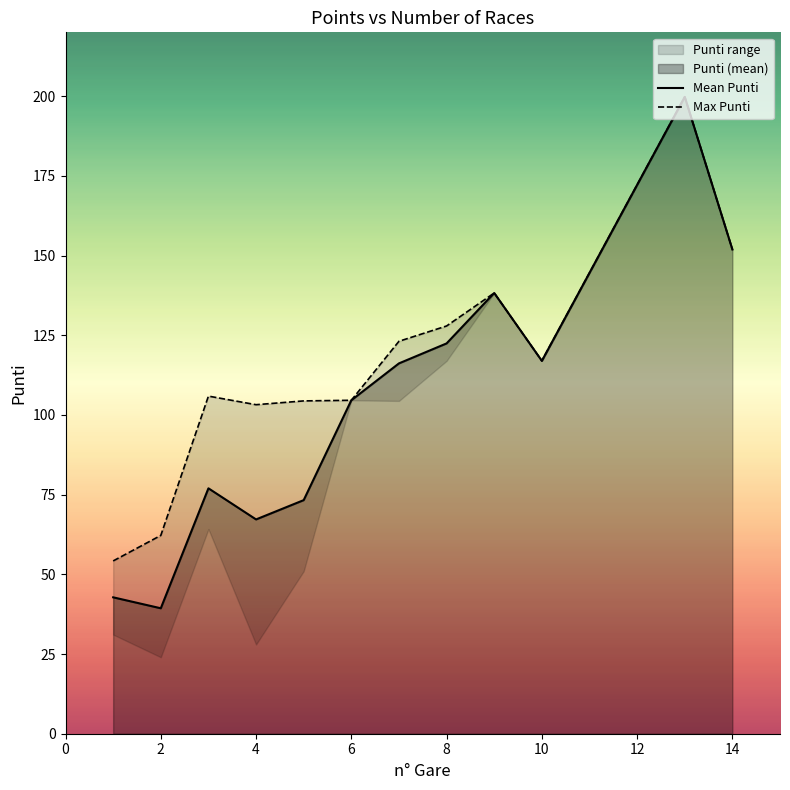

What is the highest value of the Mean Punti series?

199.8